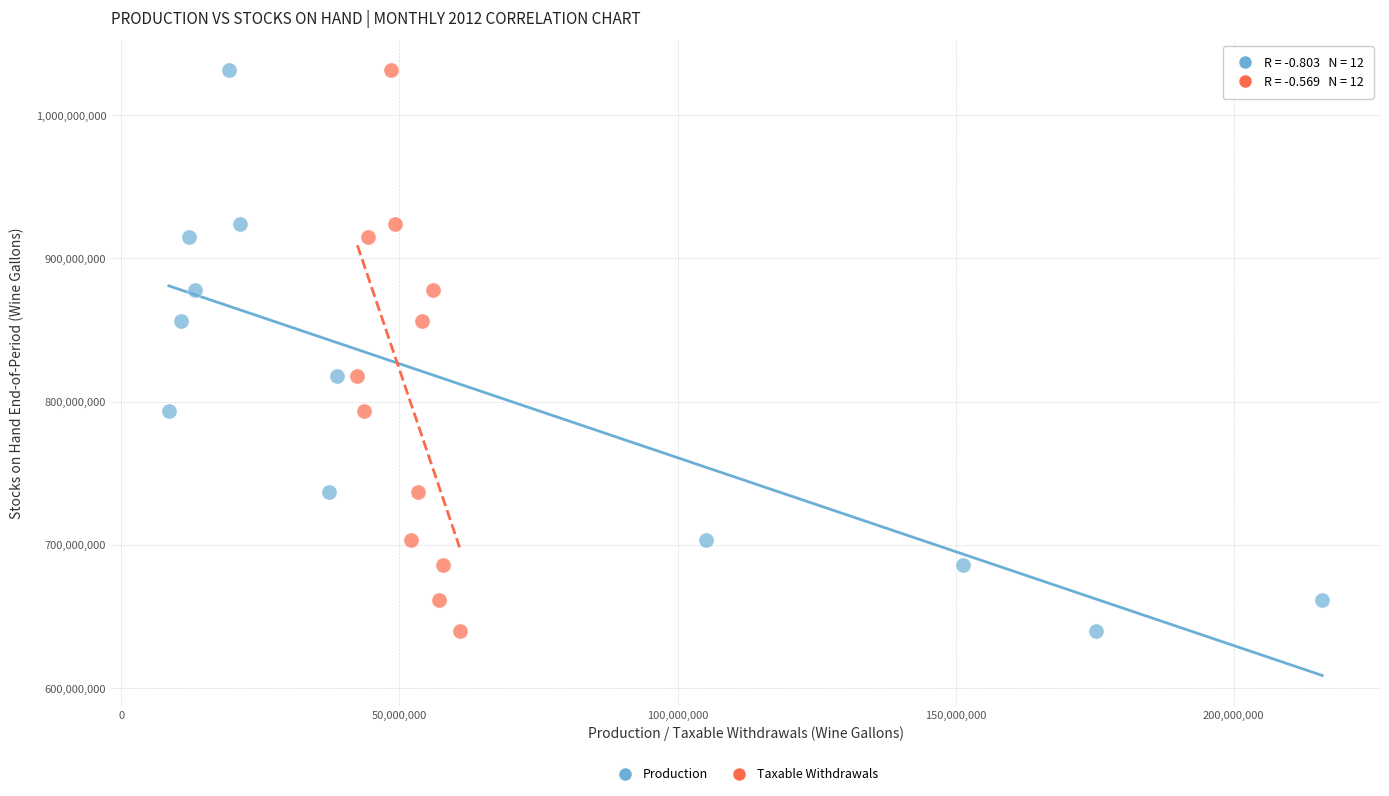

What are all the series names shown in the legend?

Production, Taxable Withdrawals